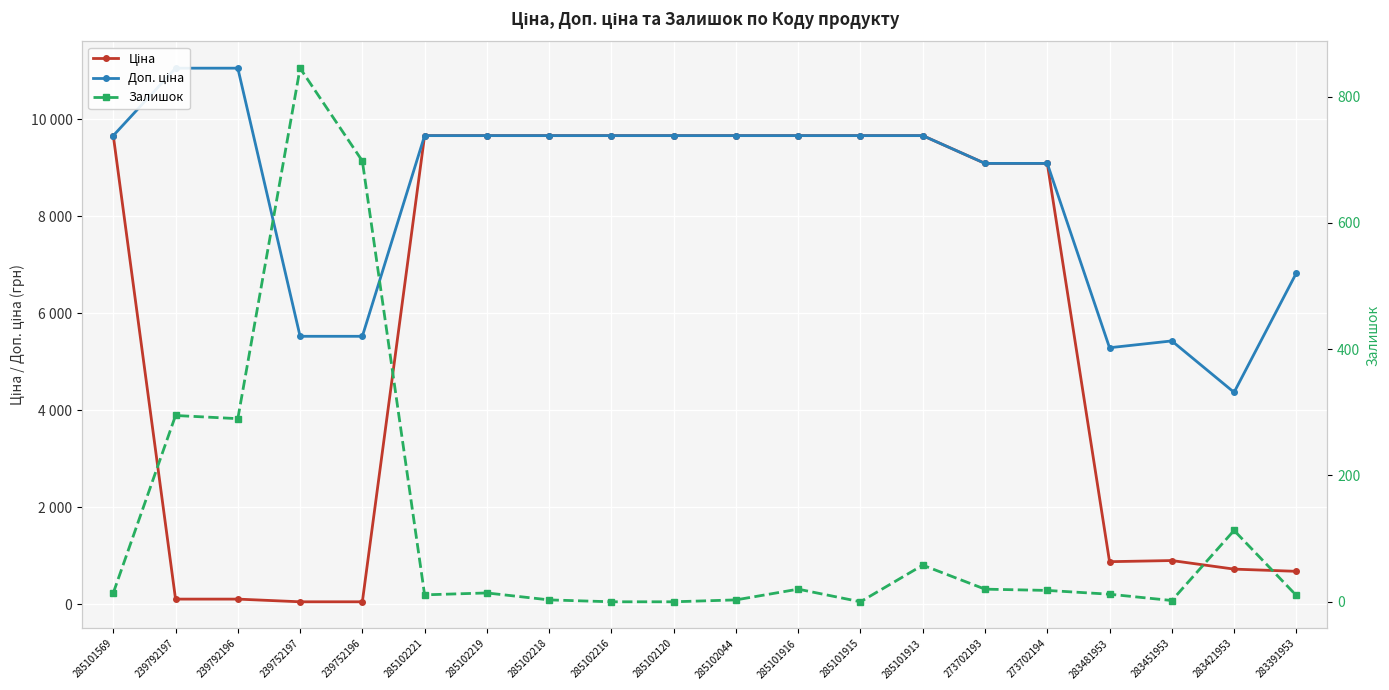

True or false: Залишок and Ціна cross at least once.

True